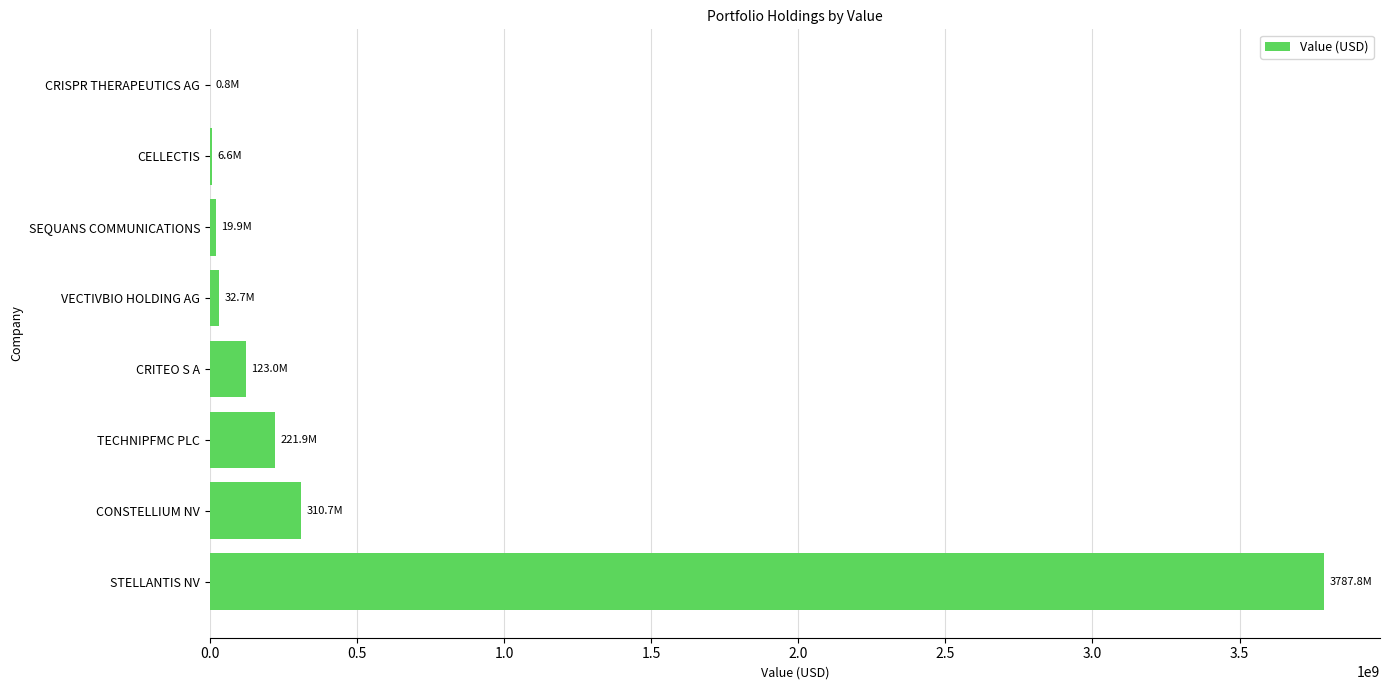

True or false: the data shows 5868887281 at STELLANTIS NV.

False